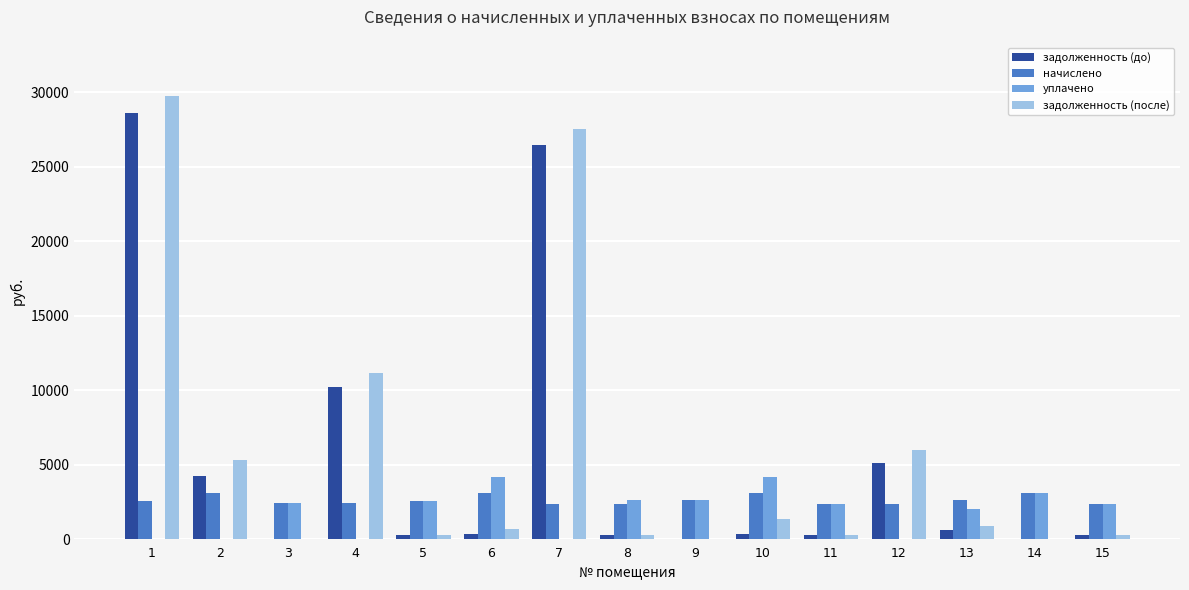

At which category is the sum across all series the highest?

1